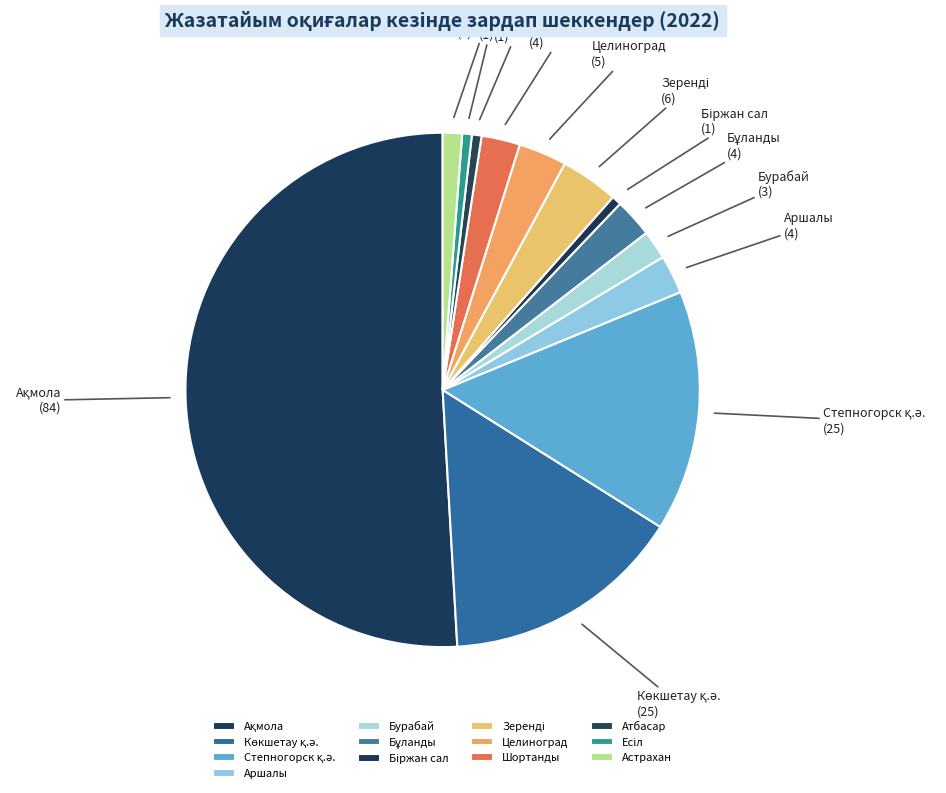

The Бурабай slice represents 2% of the pie. True or false?

True